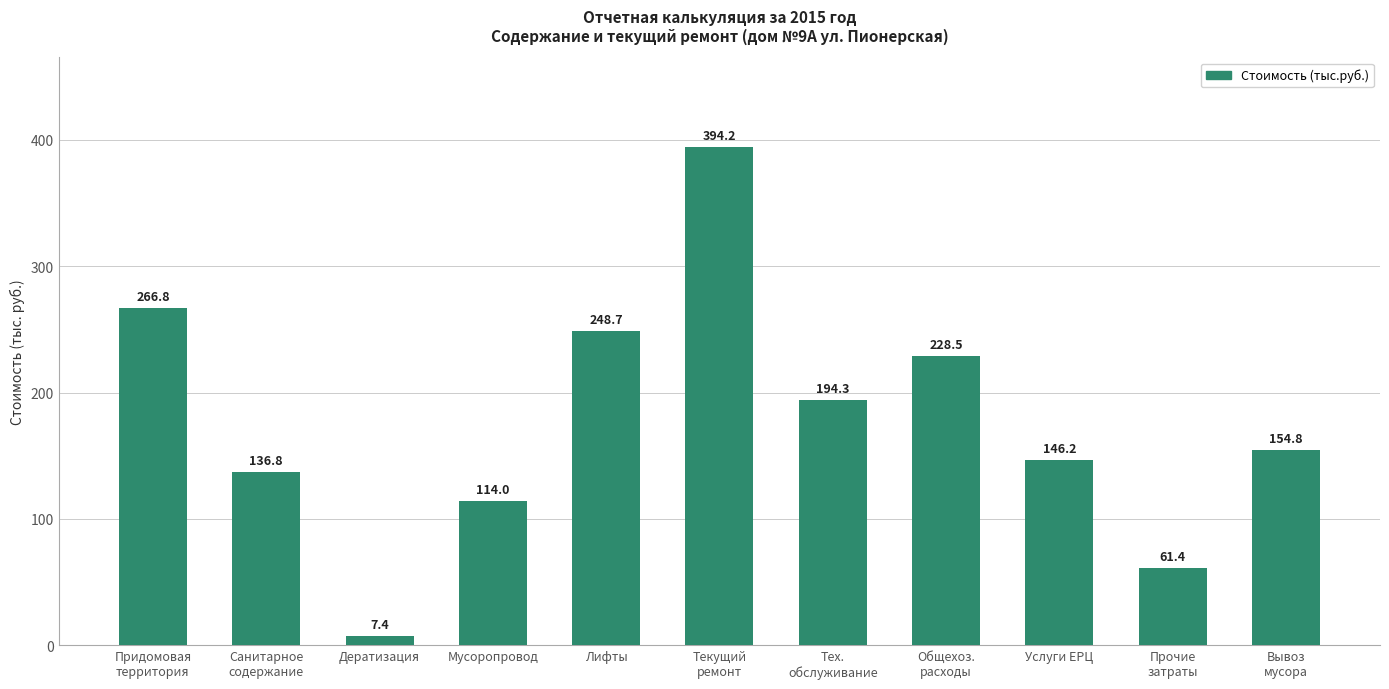

Which label corresponds to the largest value in the chart?

Текущий
ремонт